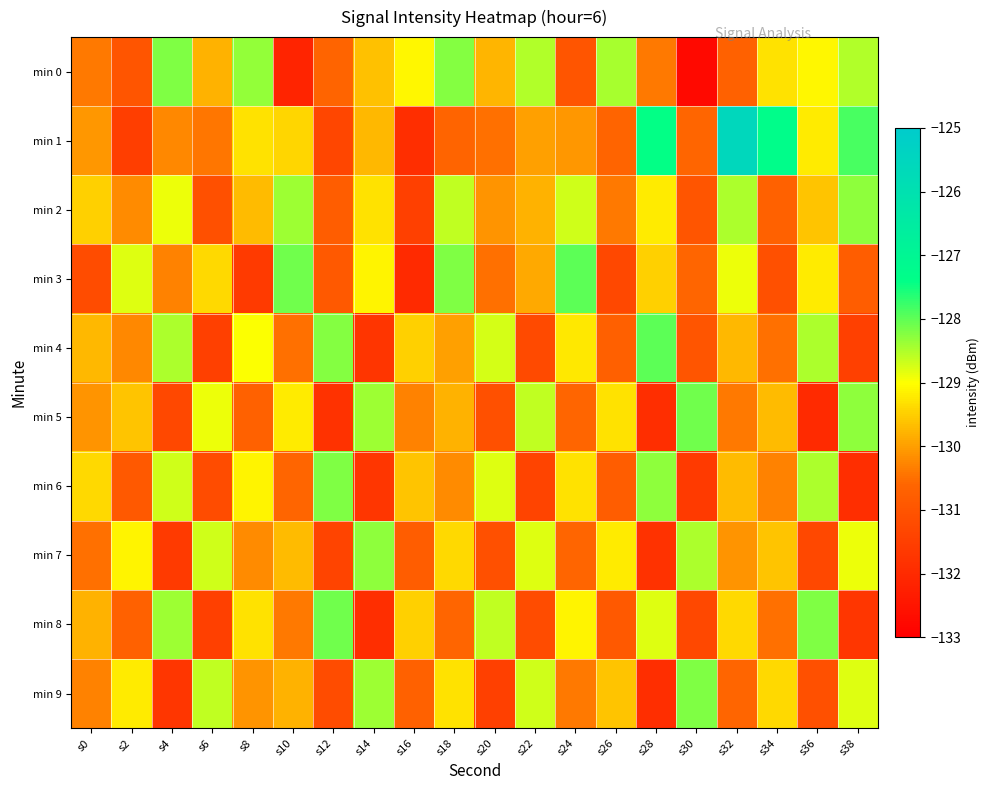

What is the smallest value displayed?

-132.8